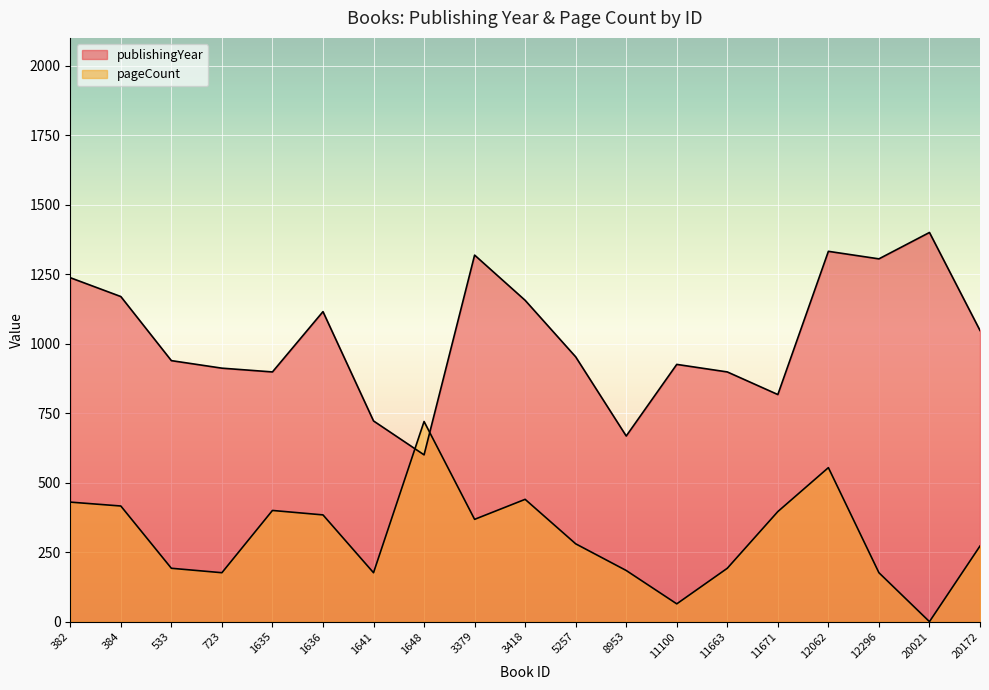

True or false: pageCount and publishingYear cross at least once.

True